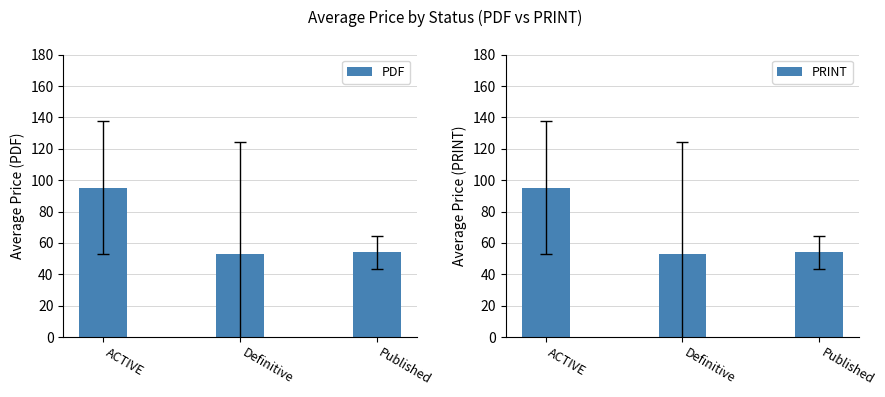

Rank the categories by PDF value from highest to lowest.

ACTIVE, Published, Definitive